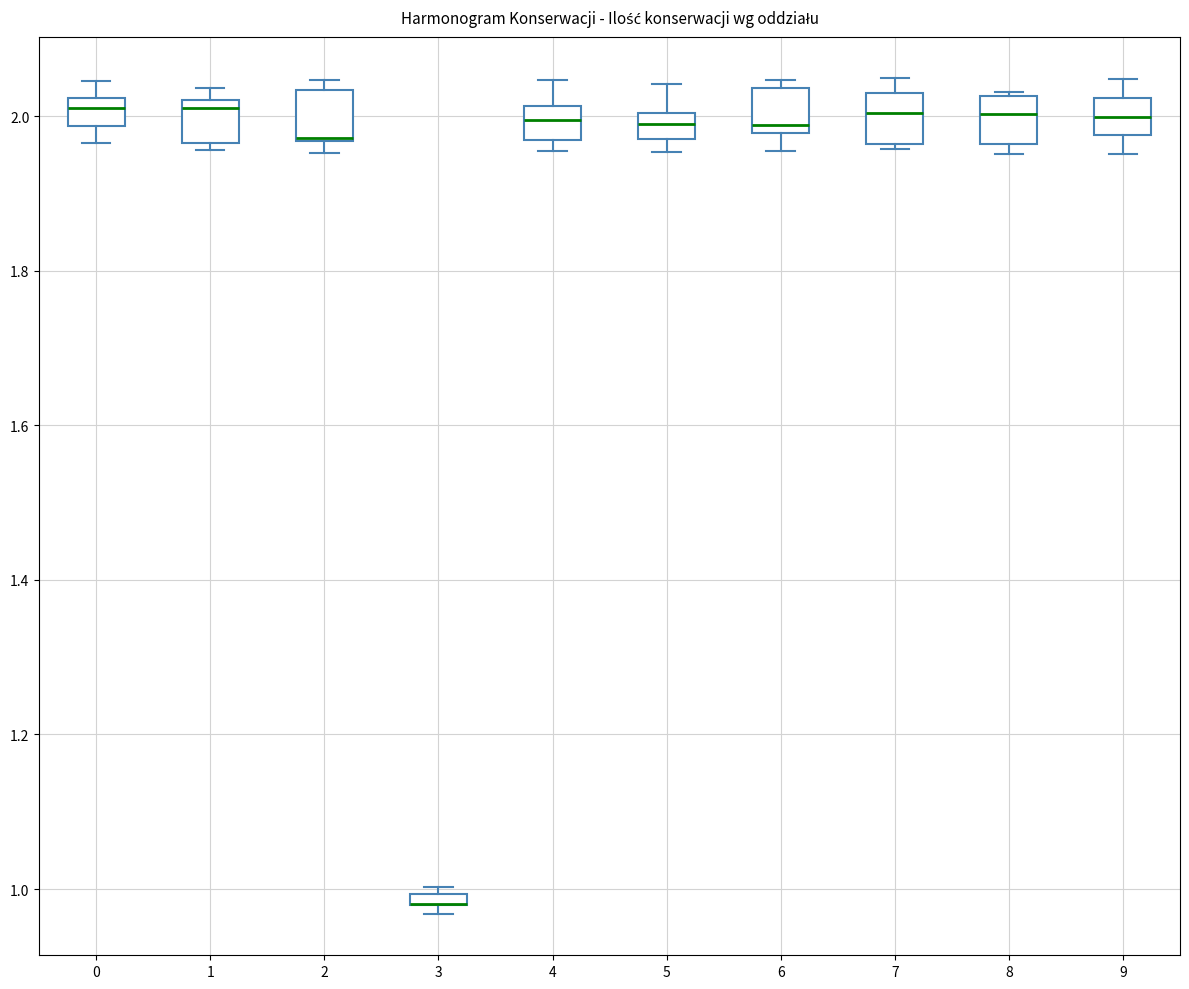

Where does the median line of the box at x = 9 sit on the y-axis? The values are not printed on the chart, so give them approximately, as read against the axis.

2.00